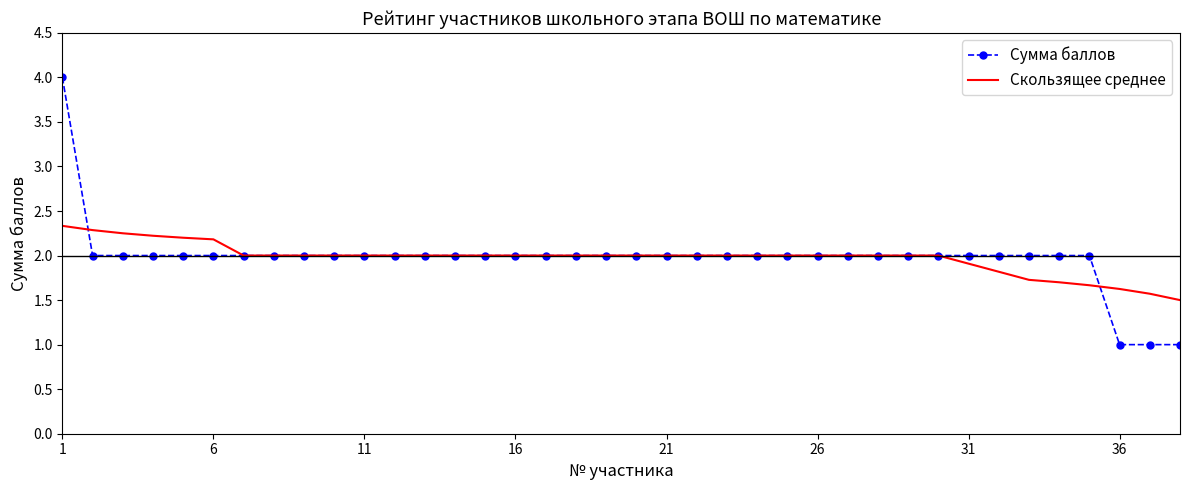

What is the smallest value displayed?

1.0